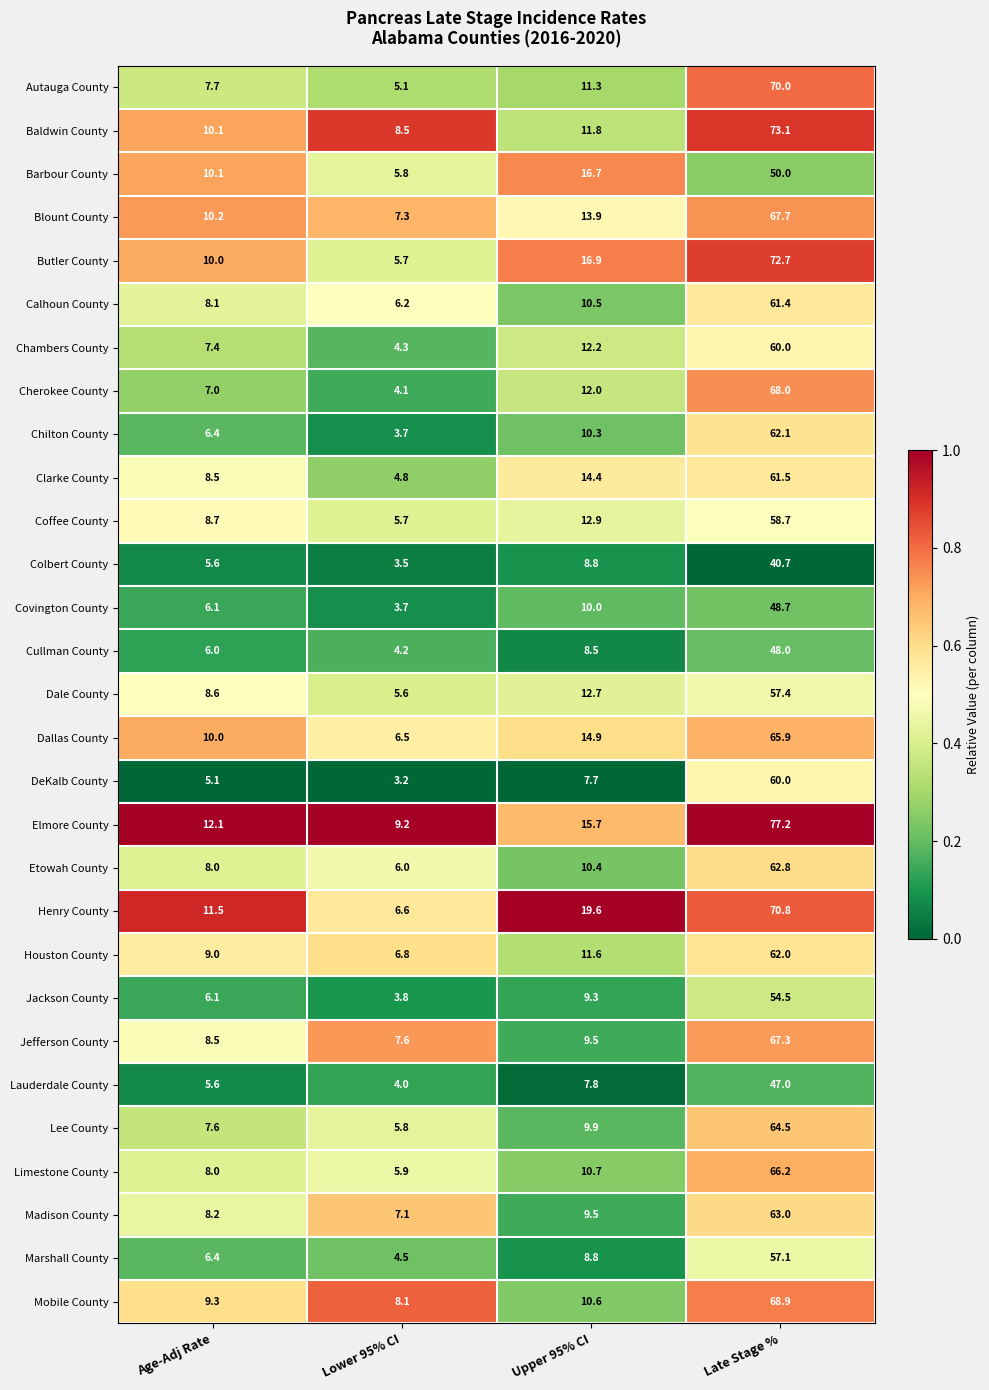

What is the difference between the Autauga County values at Late Stage % and Upper 95% CI?

58.7